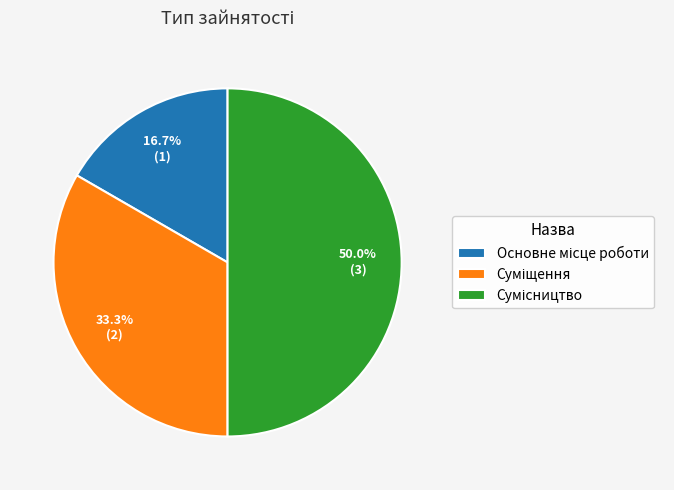

What percentage is the Основне місце роботи slice, to the nearest percent?

17%